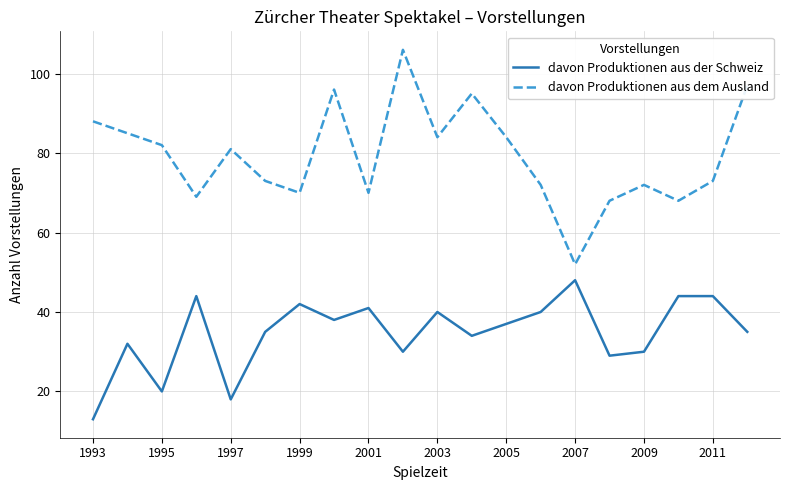

Which series has the largest total across all categories?

davon Produktionen aus dem Ausland